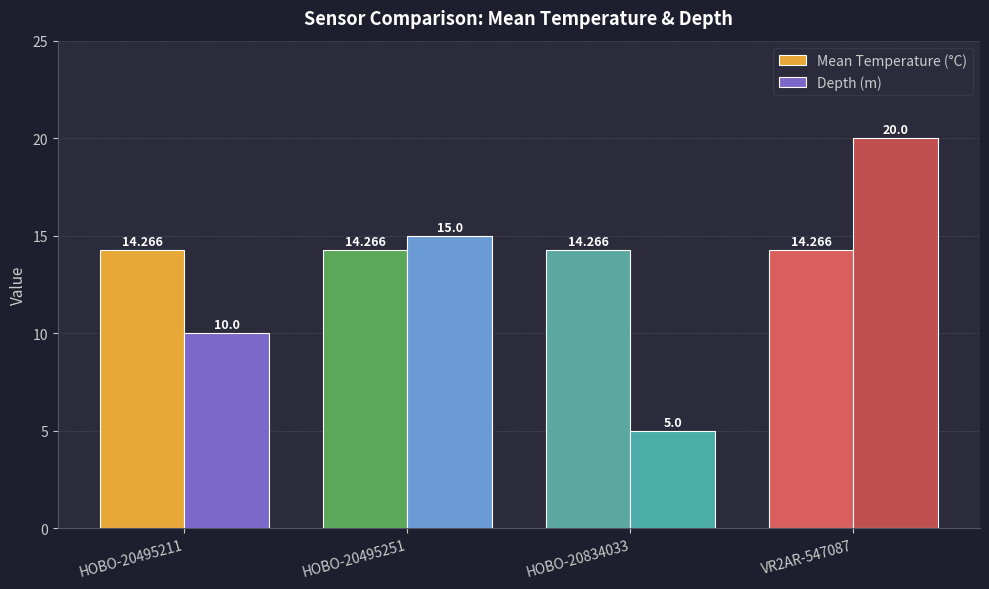

What is the label of the 3rd bar from the right?

HOBO-20495251